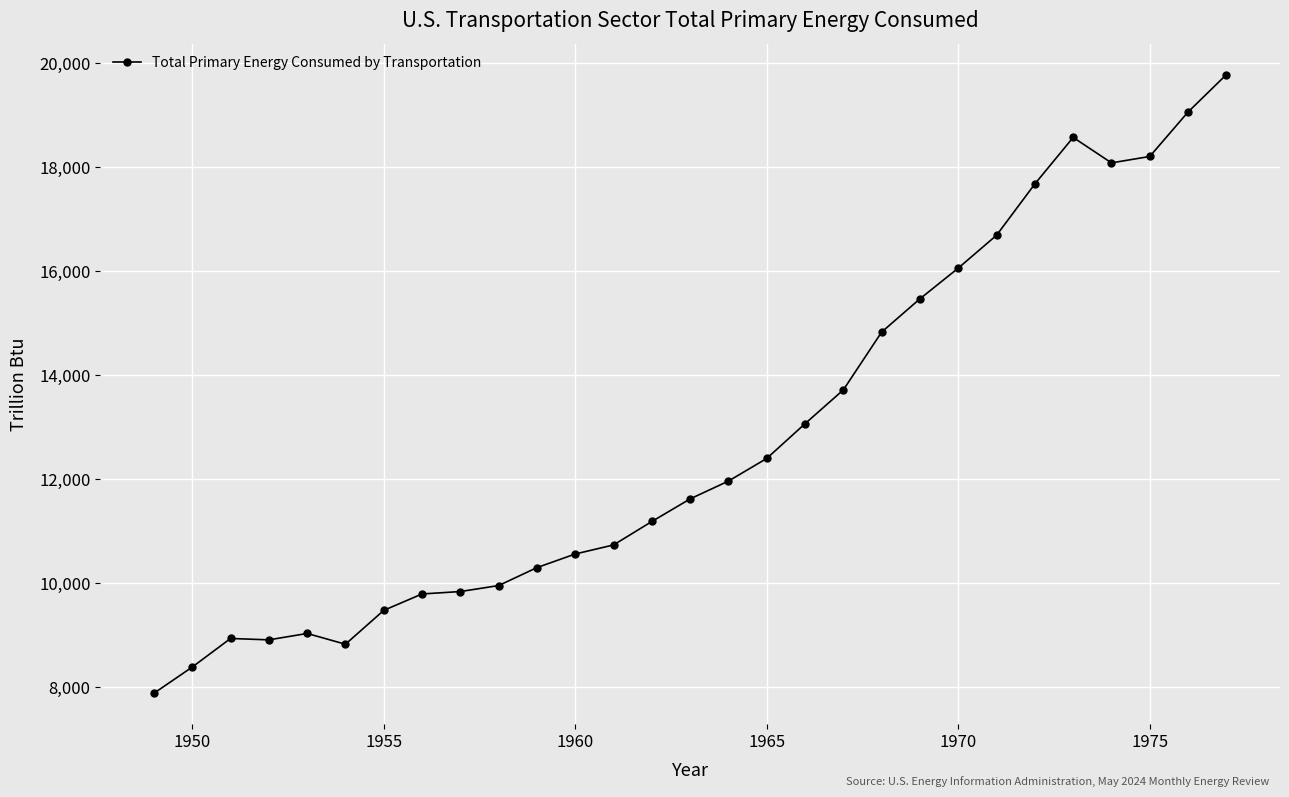

What is the average value?

12793.9